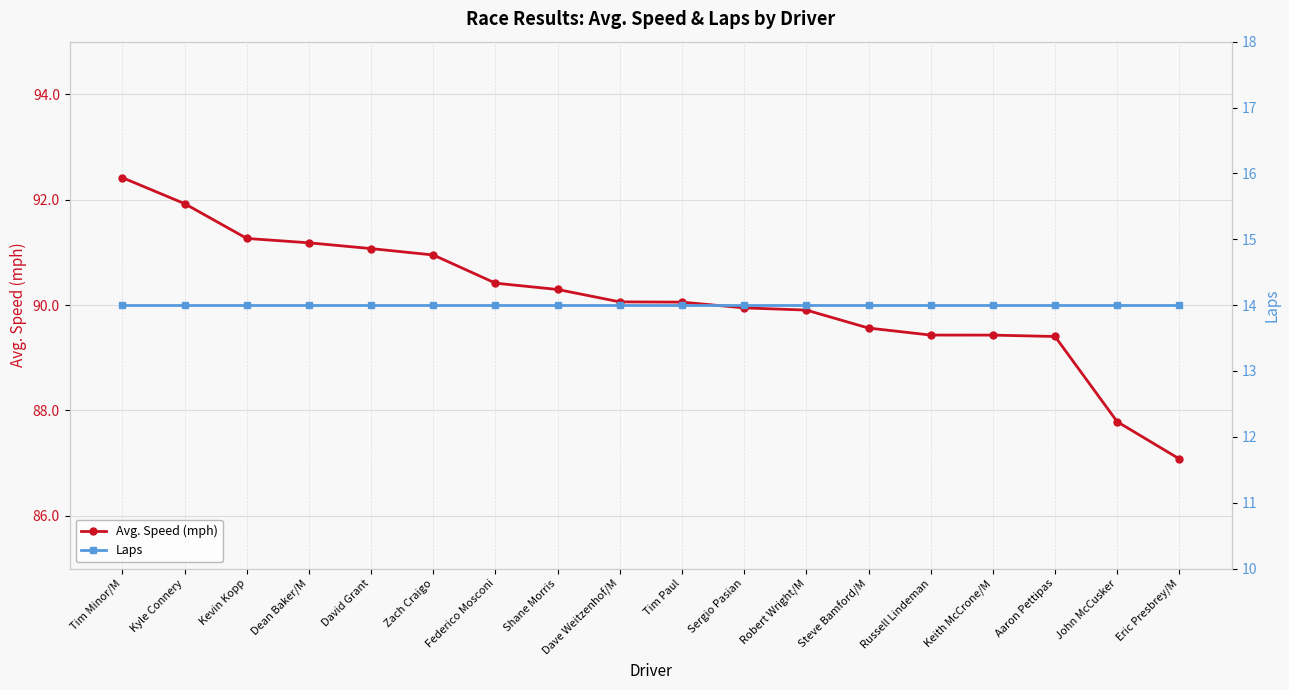

The value of Avg. Speed (mph) at Aaron Pettipas is 29.0. True or false?

False